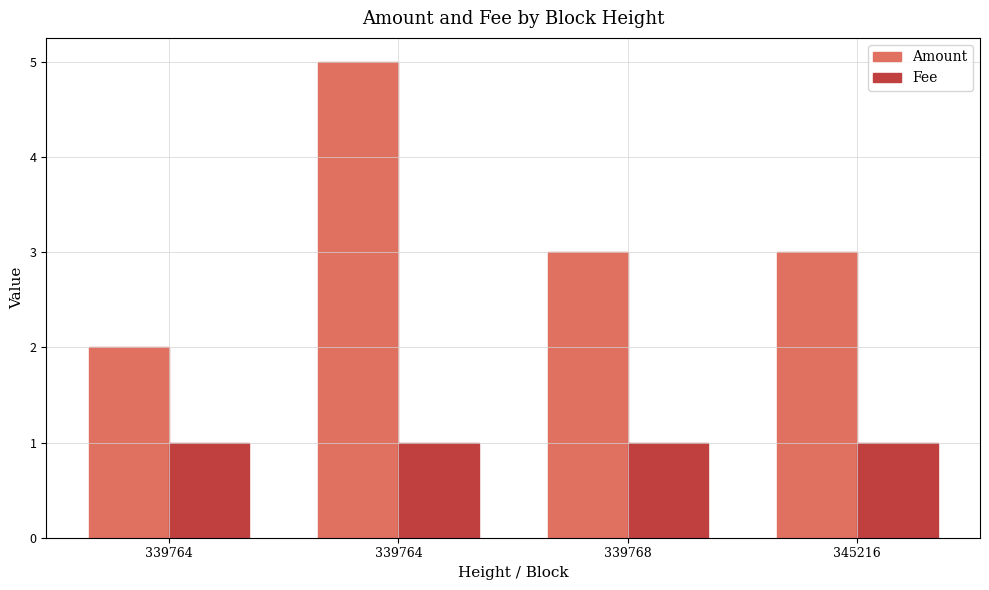

Does the chart contain stacked bars?

No